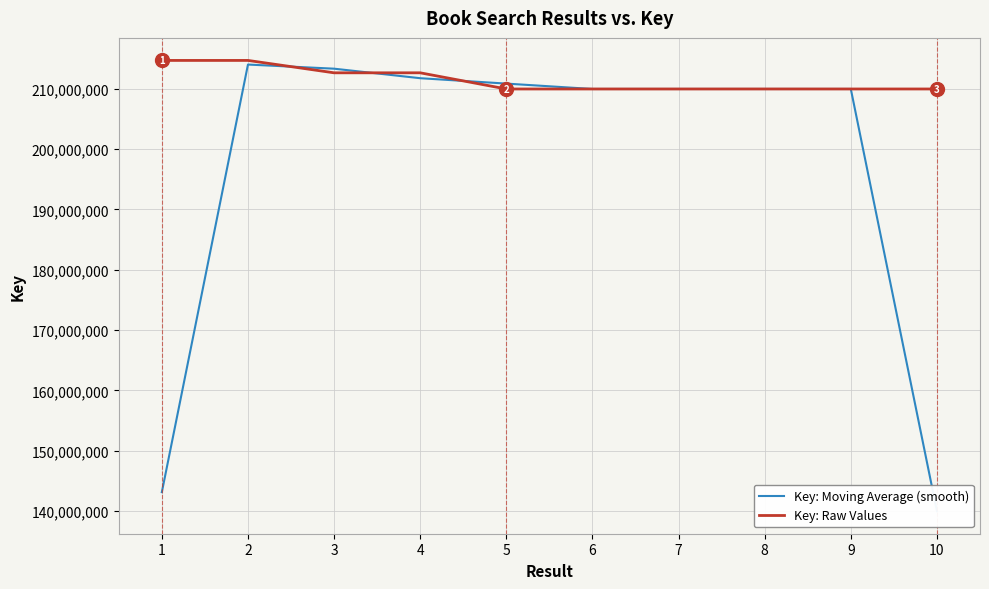

Where do Key: Raw Values and Key: Moving Average (smooth) first cross each other?

2 and 3